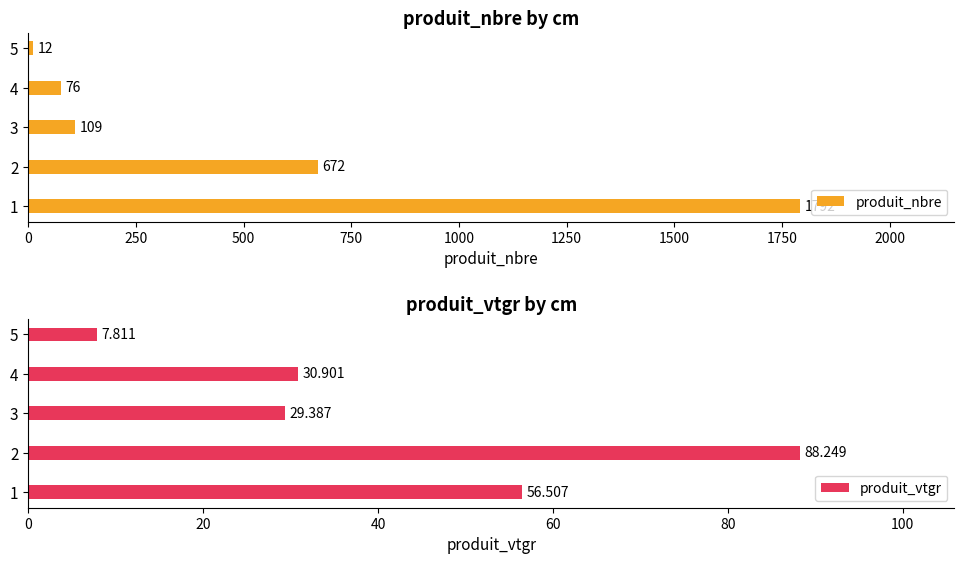

What is the minimum value for produit_nbre?

12